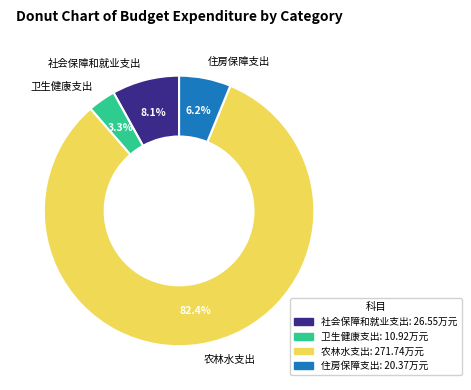

What percentage is the 社会保障和就业支出 slice, to the nearest percent?

8%